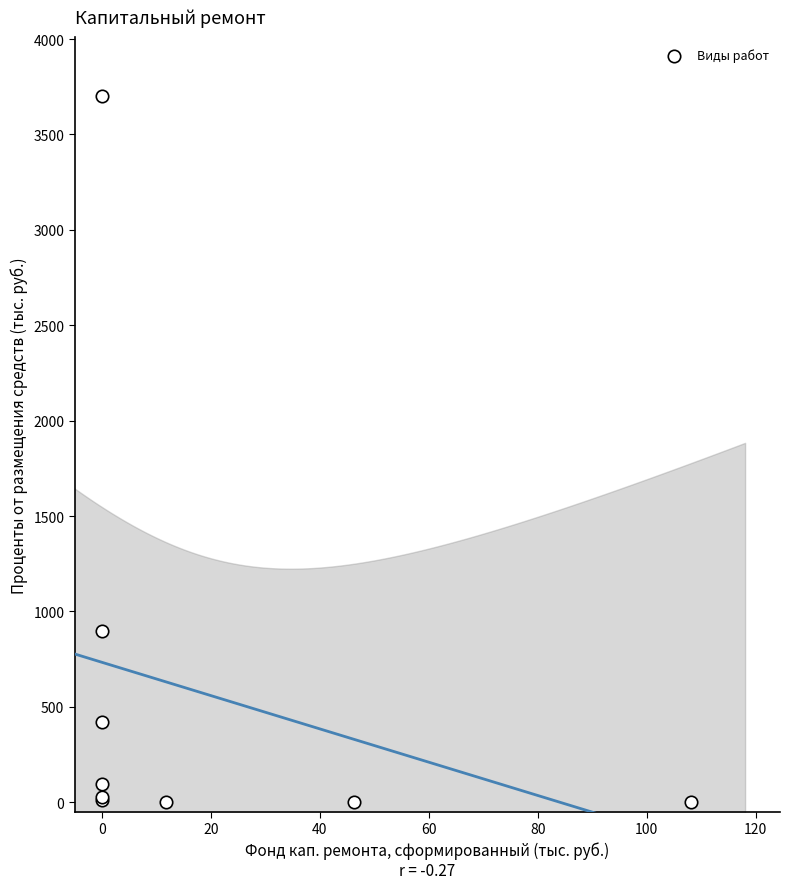

What Y value in the scatter plot is closest to 1850?

894.8